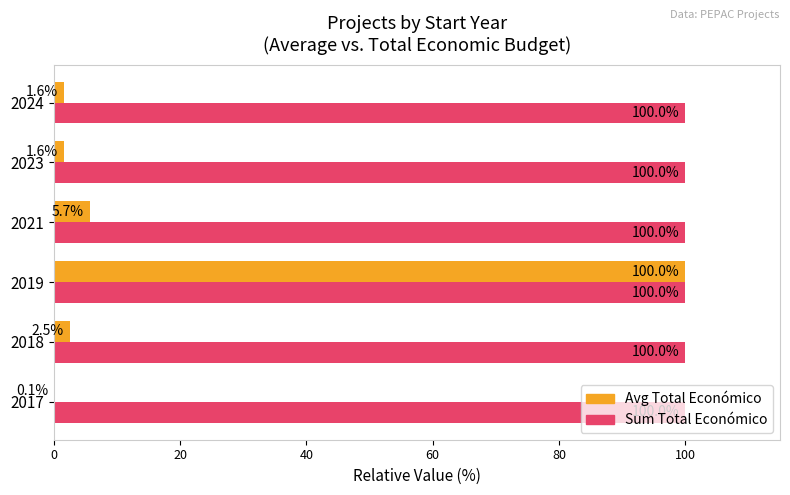

What is the greatest value displayed?

100.0